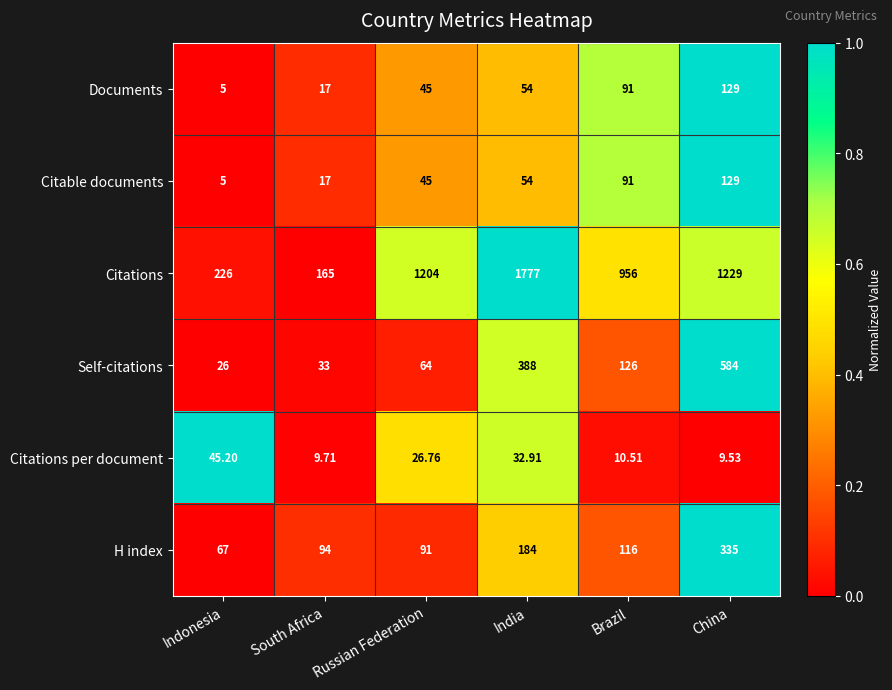

Which category has the highest value in the Citable documents series?

China